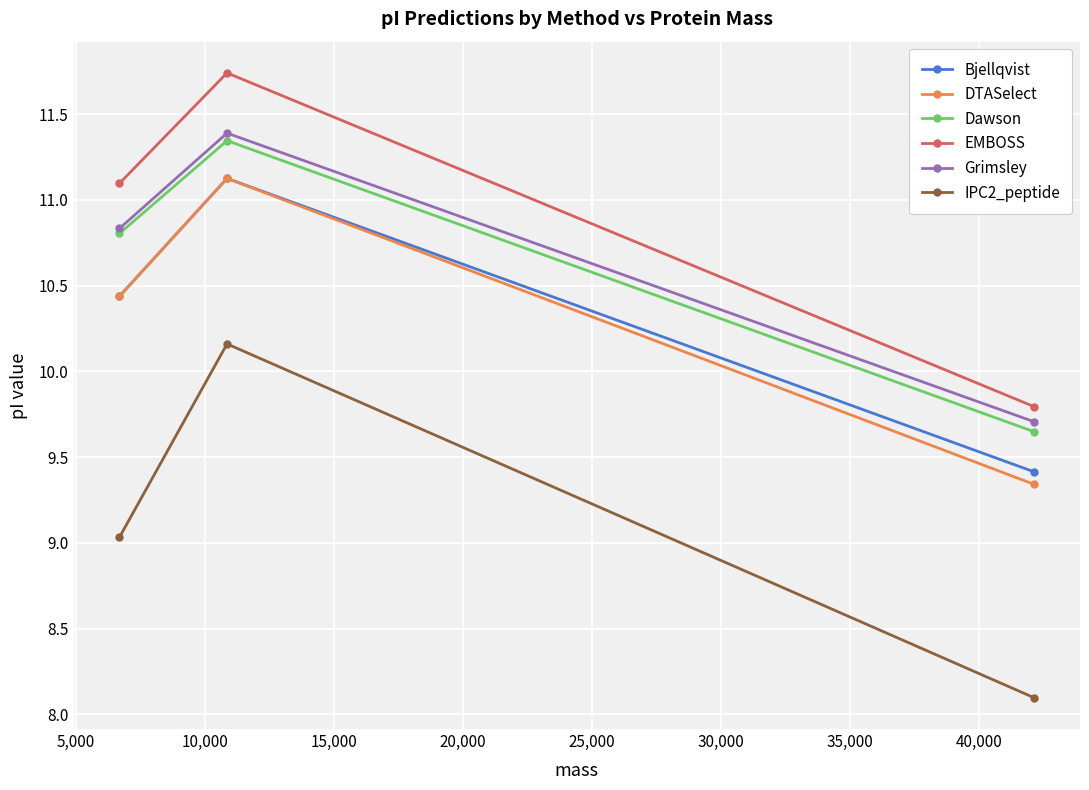

What is the sum of all DTASelect values?

30.9